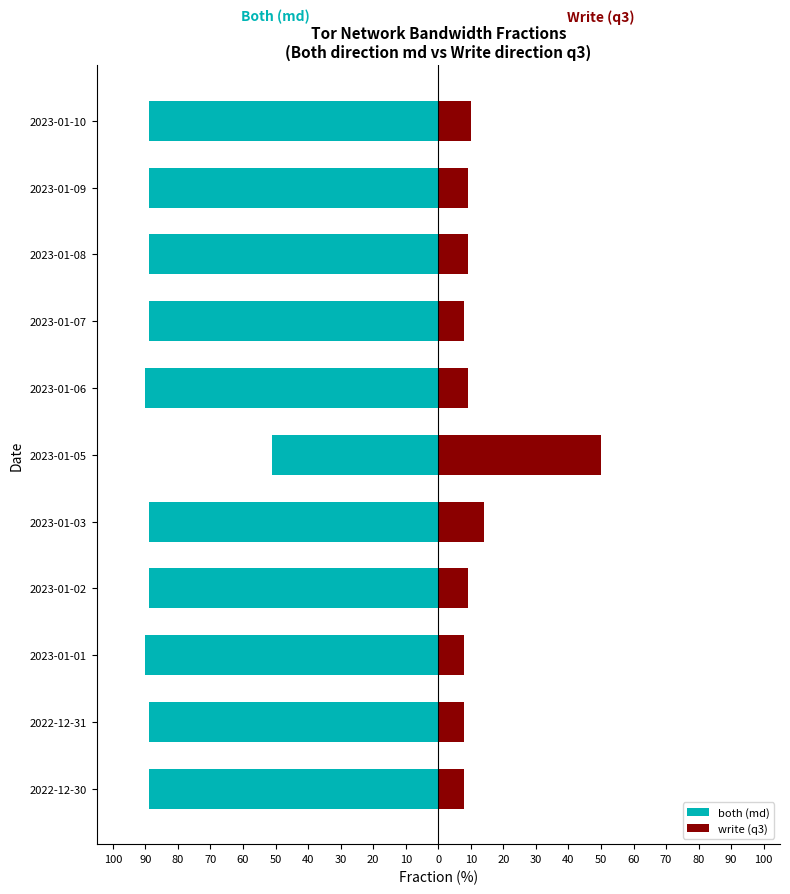

How many bars are there in each group?

2